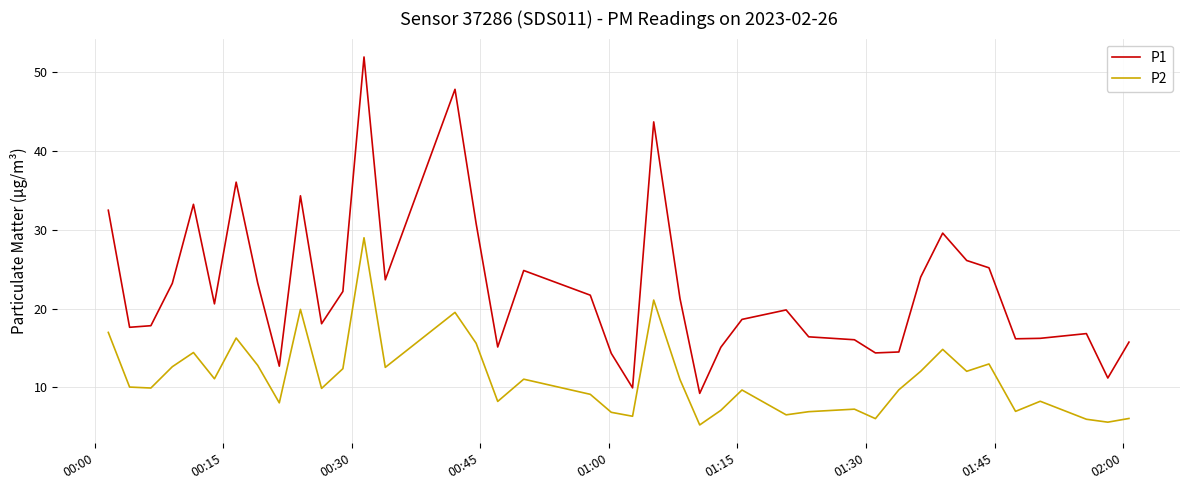

Which series has the largest total across all categories?

P1